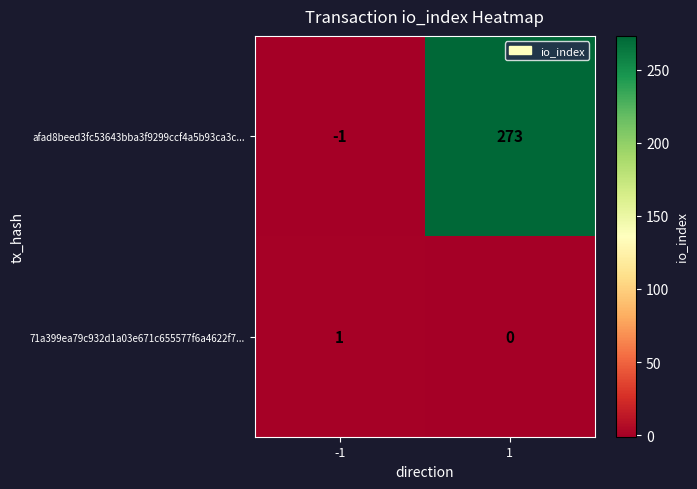

What is the difference between the maximum and minimum values in the afad8beed3fc53643bba3f9299ccf4a5b93ca3c... series?

274